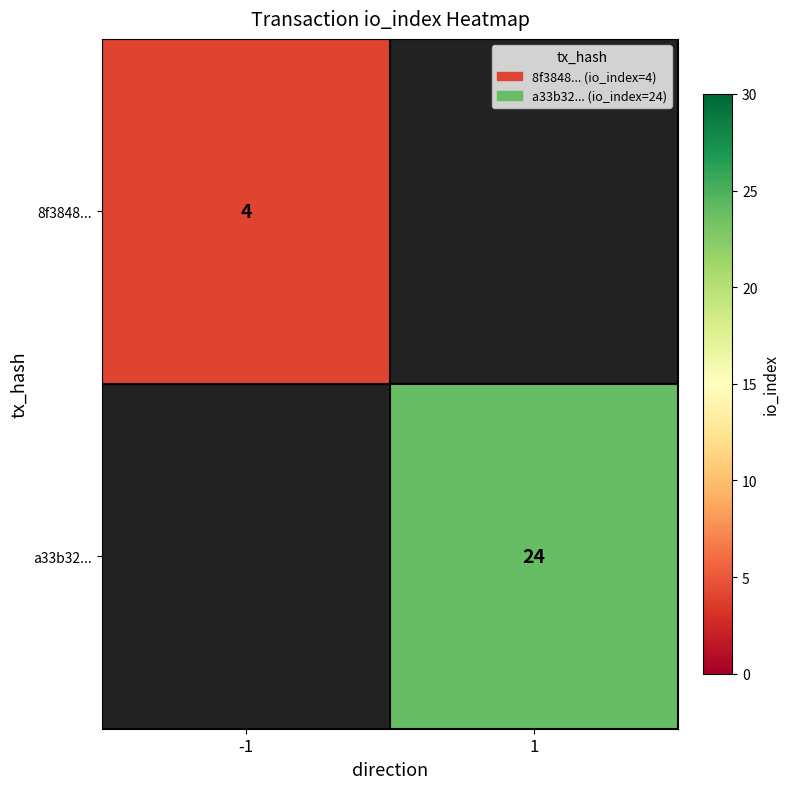

How many categories are shown in the chart?

2